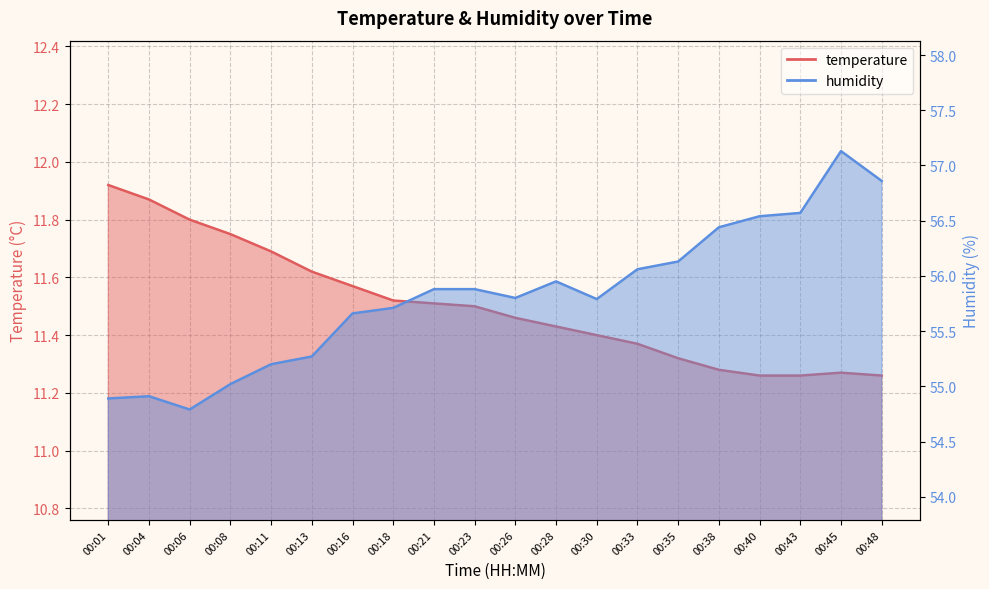

What are all the series names shown in the legend?

temperature, humidity